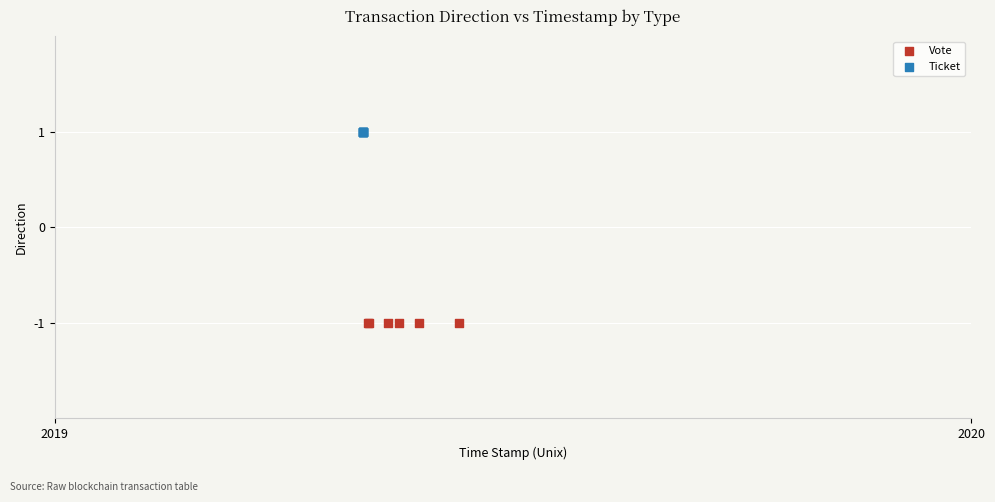

Which series contains the lowest Y value?

Vote